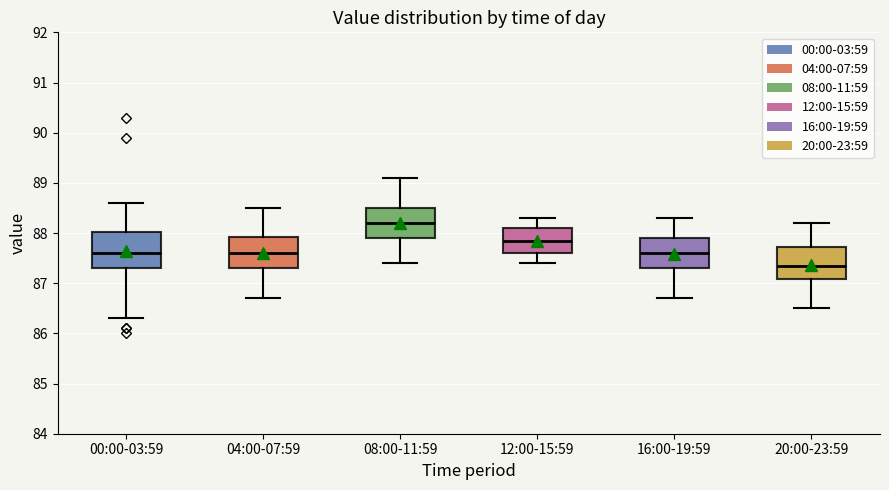

Which box has the lowest median line?

20:00-23:59